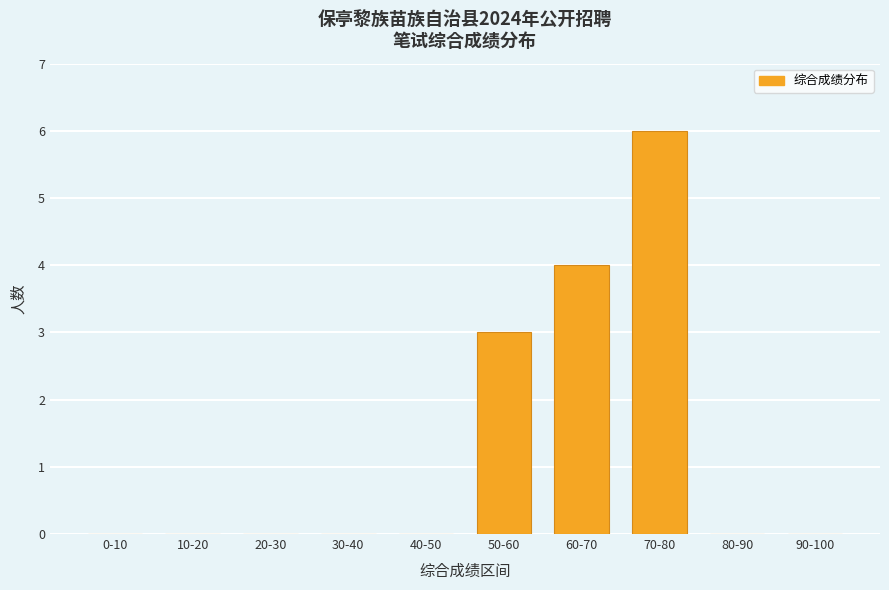

What is the change in value from 70-80 to 80-90?

-6